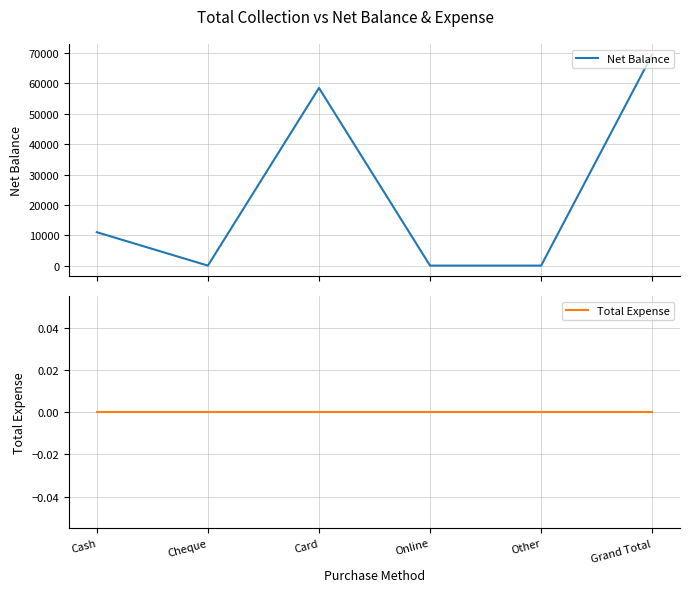

Reading left to right, list all the values displayed in this chart.

Net Balance: Cash=11000	Cheque=0	Card=58500	Online=0	Other=0	Grand Total=69500
Total Expense: Cash=0	Cheque=0	Card=0	Online=0	Other=0	Grand Total=0